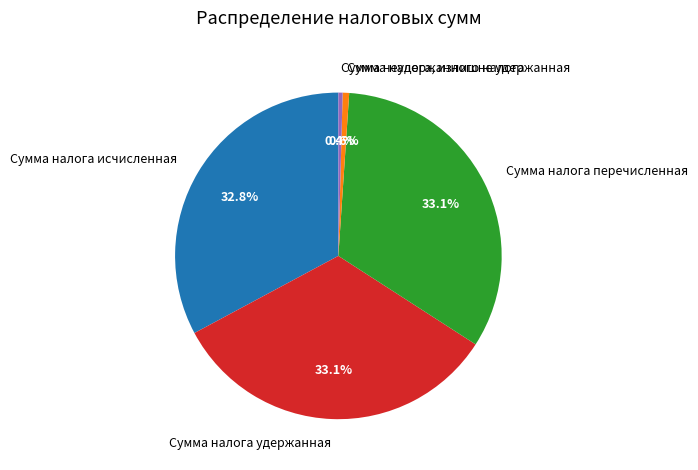

What percentage is the Сумма налога, излишне удержанная slice, to the nearest percent?

1%